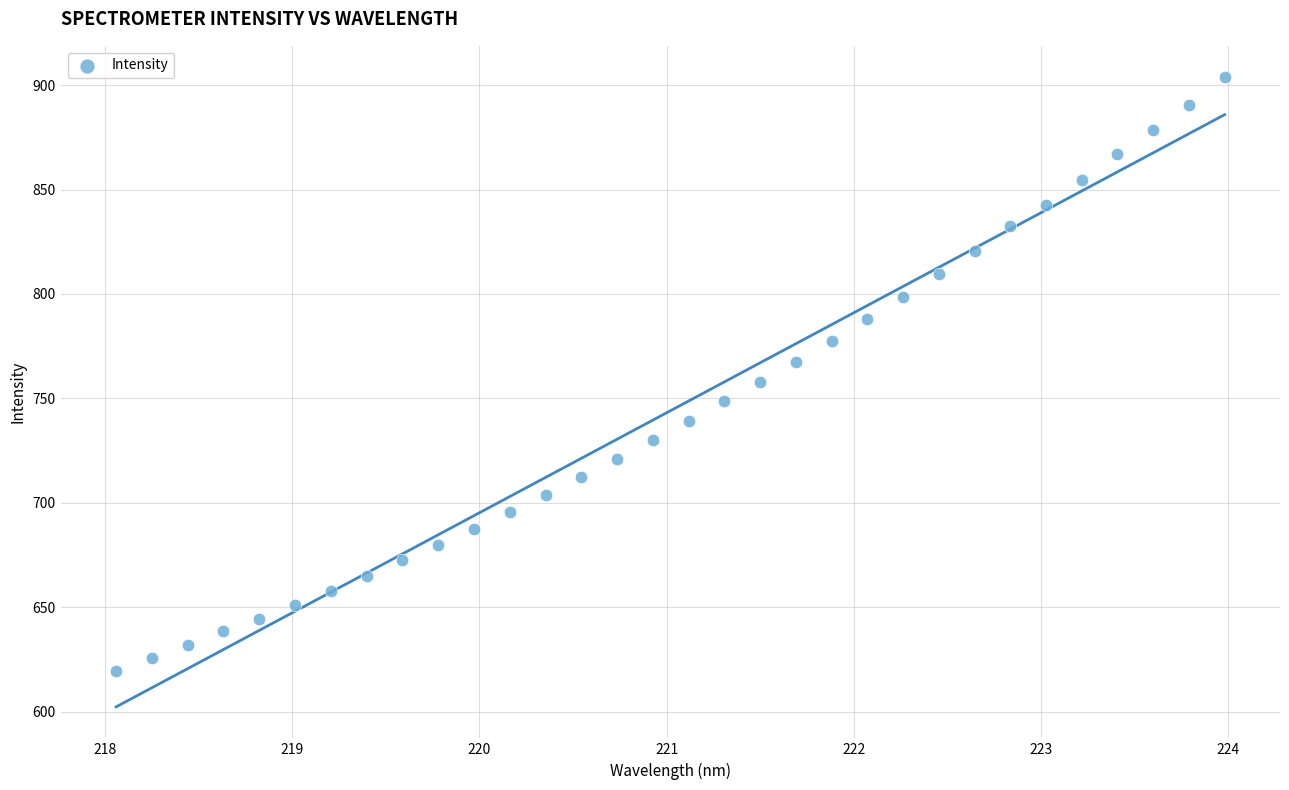

What is the range of Y values (max minus min)?

284.5